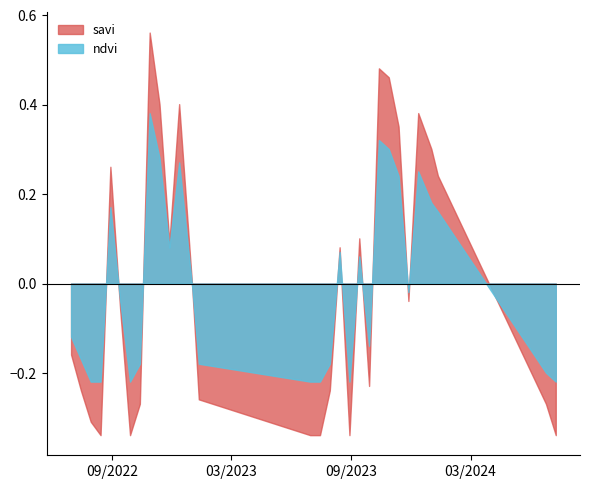

Which series has the widest spread of values?

savi